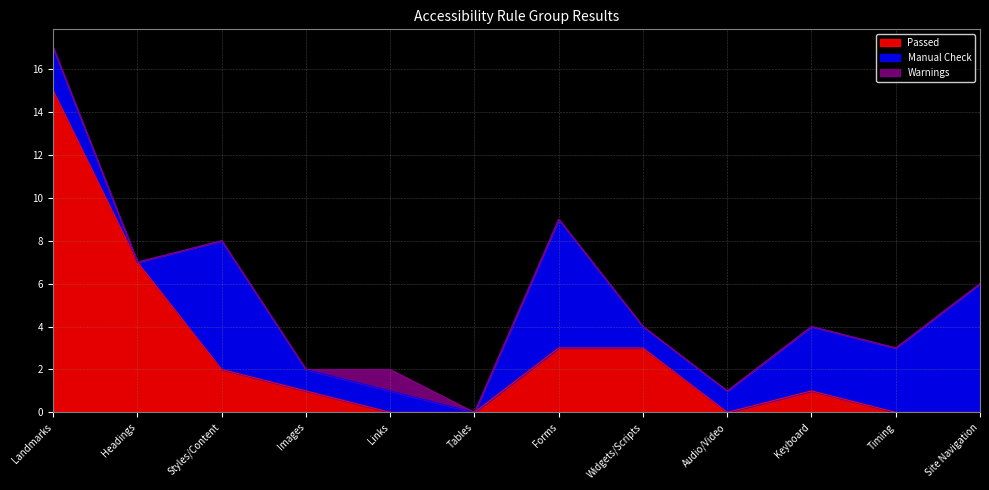

How many interior local valleys does the Manual Check series have?

2